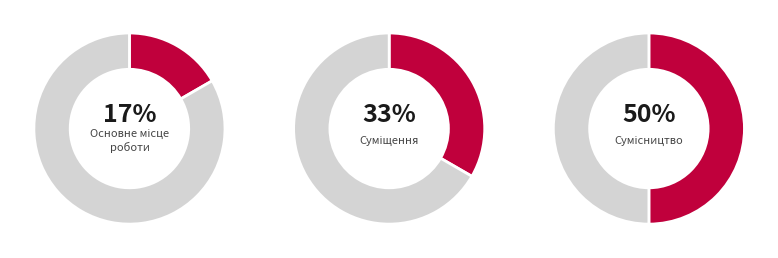

The Основне місце роботи slice represents 17% of the pie. True or false?

True